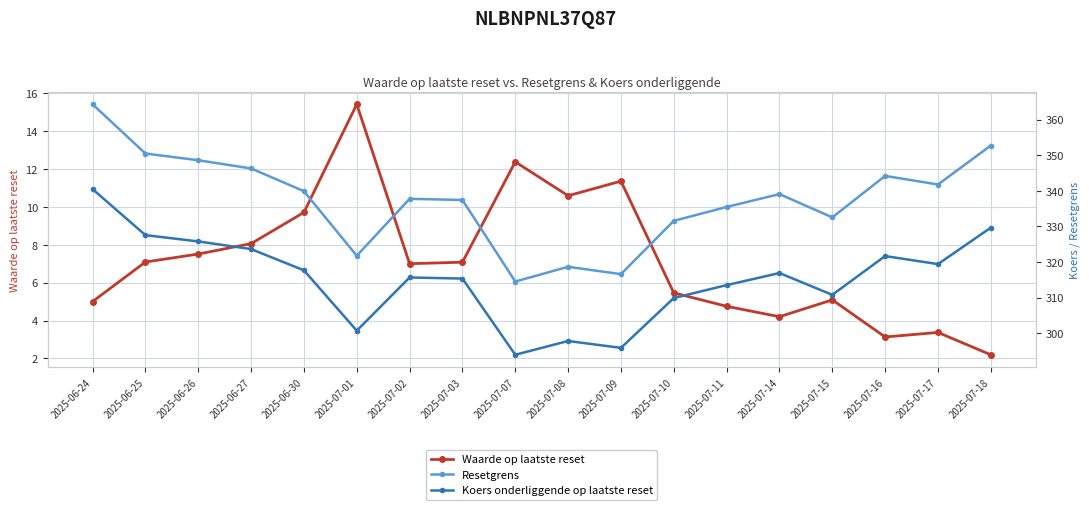

True or false: Resetgrens and Waarde op laatste reset cross at least once.

False